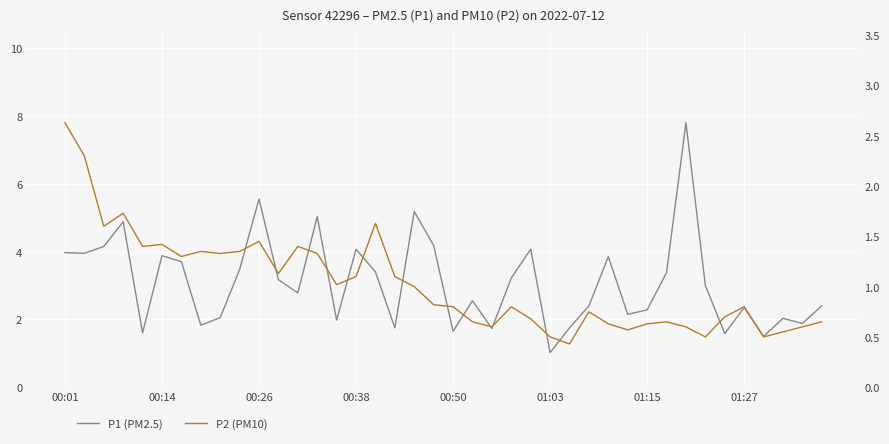

Which category has the highest value across all series?

32